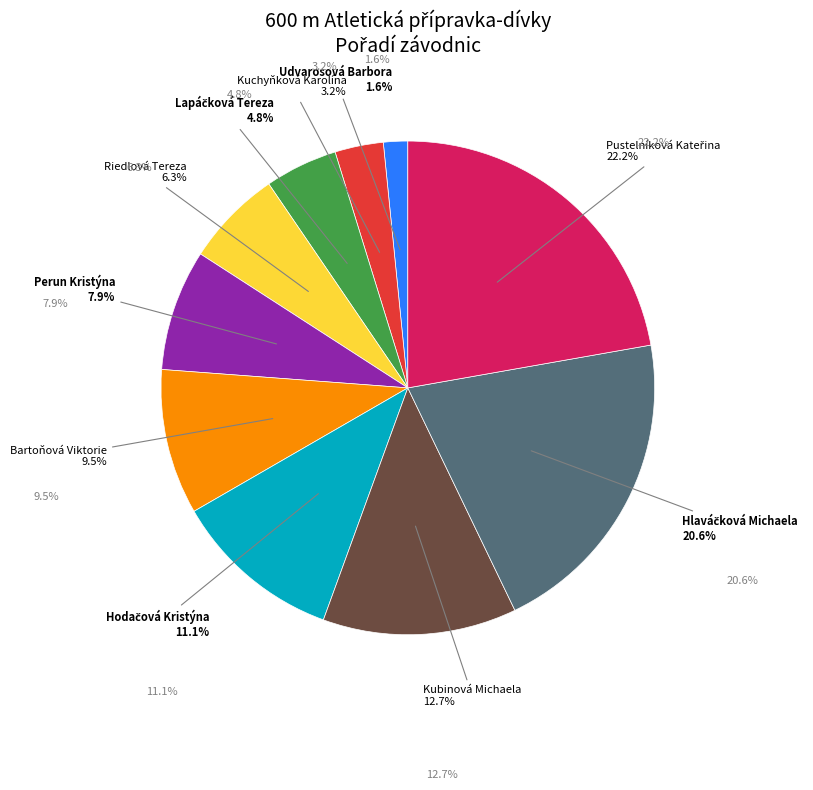

To the nearest percent, what is the difference between the largest and smallest slice percentages?

21%